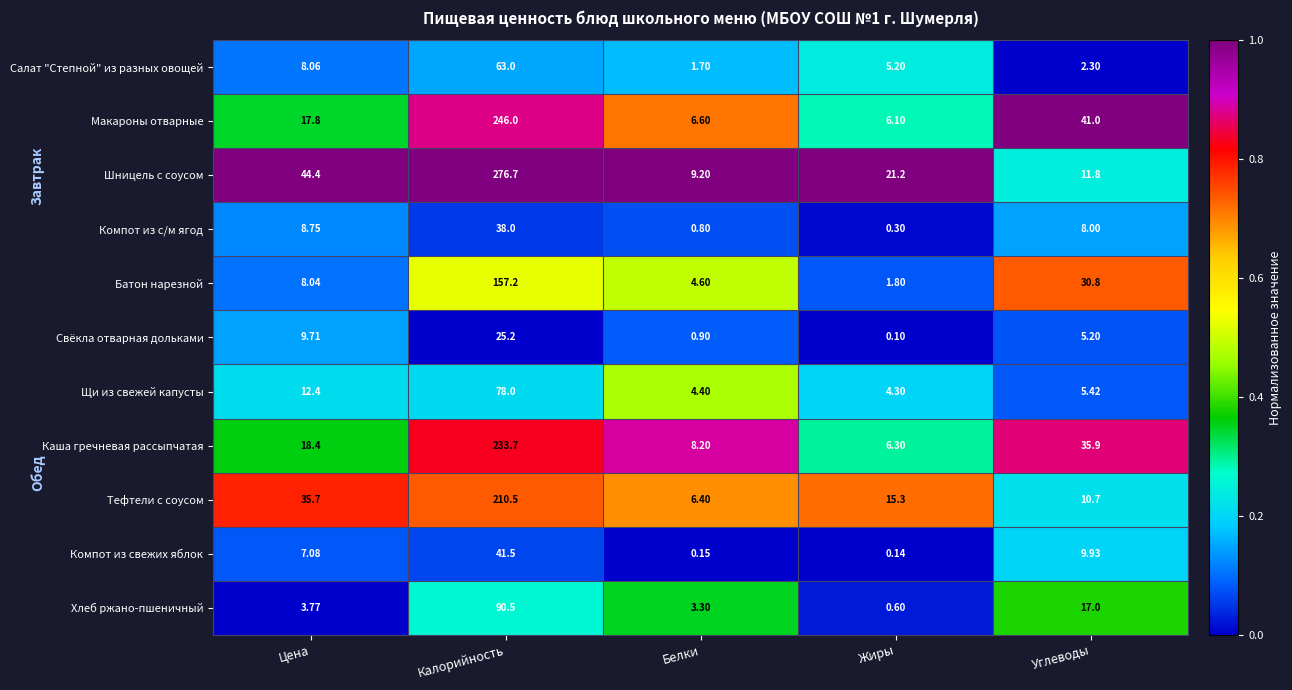

Rank the series at Калорийность from highest to lowest value.

Шницель с соусом, Макароны отварные, Каша гречневая рассыпчатая, Тефтели с соусом, Батон нарезной, Хлеб ржано-пшеничный, Щи из свежей капусты, Салат "Степной" из разных овощей, Компот из свежих яблок, Компот из с/м ягод, Свёкла отварная дольками